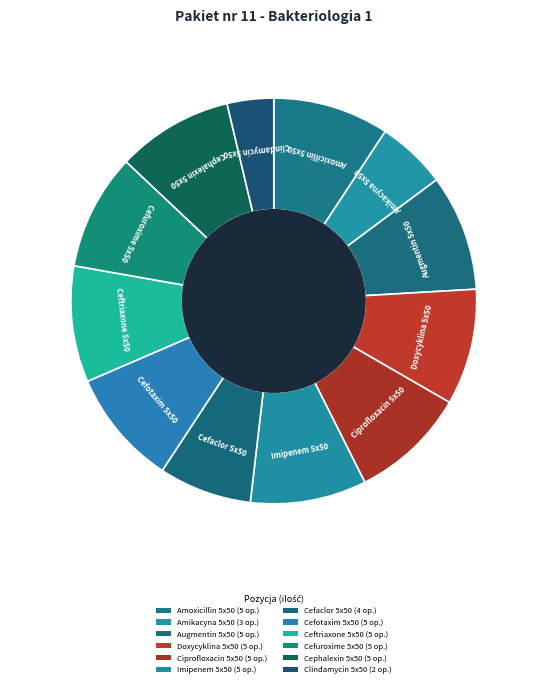

Is the sum of Amikacyna 5x50 and Cefotaxim 5x50 greater than half?

No